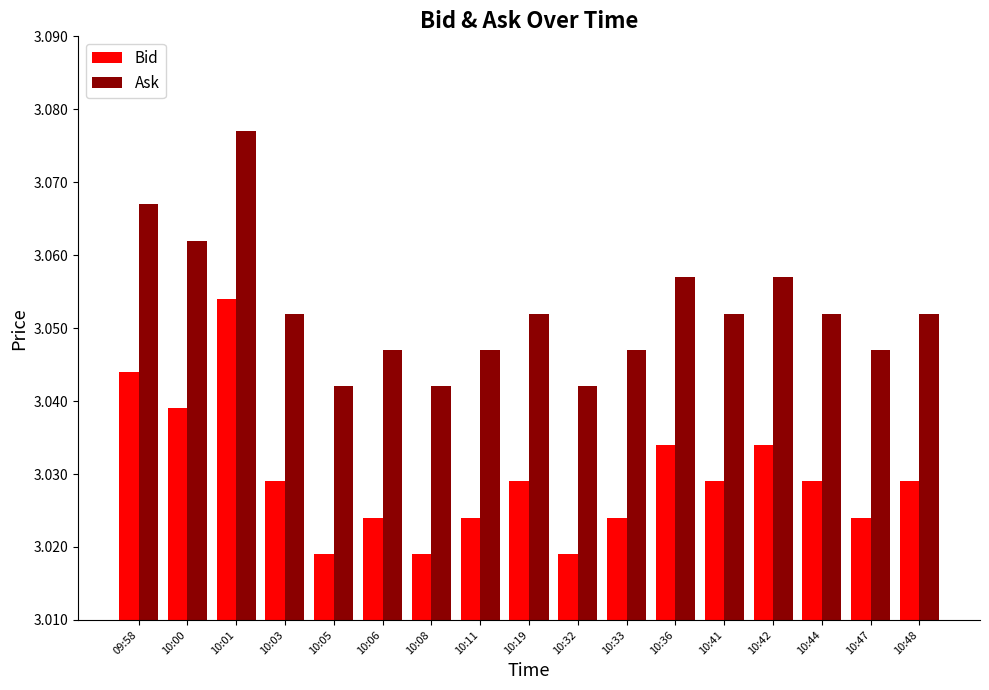

How many Ask values are between 3 and 4?

17